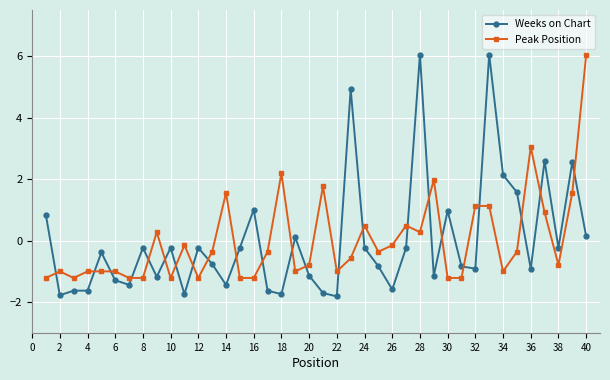

What is the value of the Weeks on Chart point at the 30th from the left?

1.0